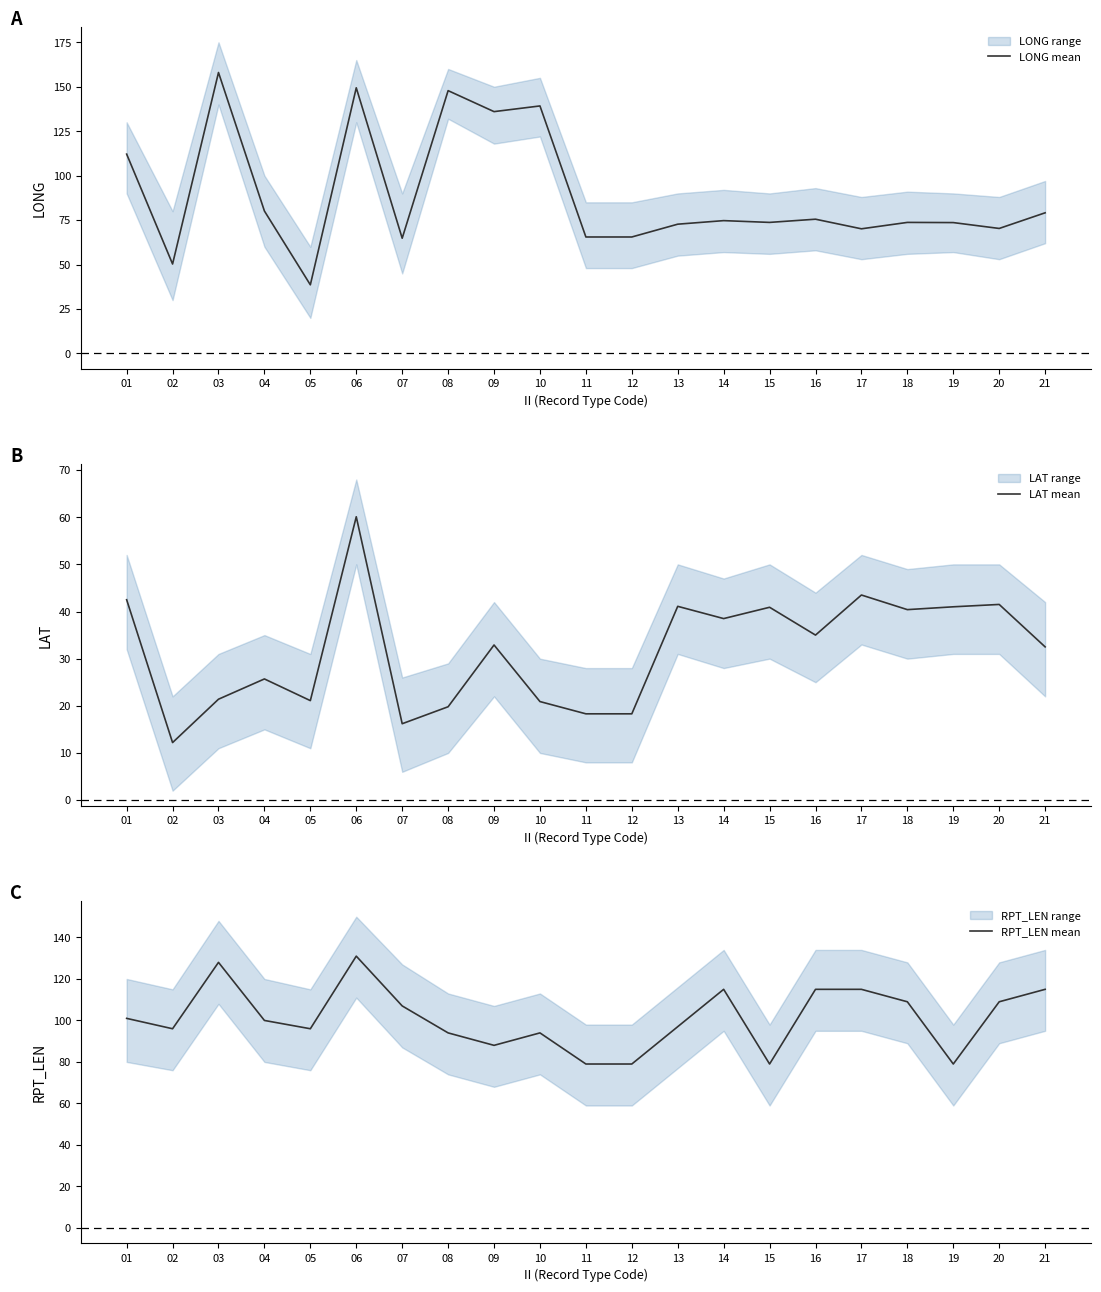

Rank the series by their maximum value, from lowest to highest.

LAT mean, RPT_LEN mean, LONG mean